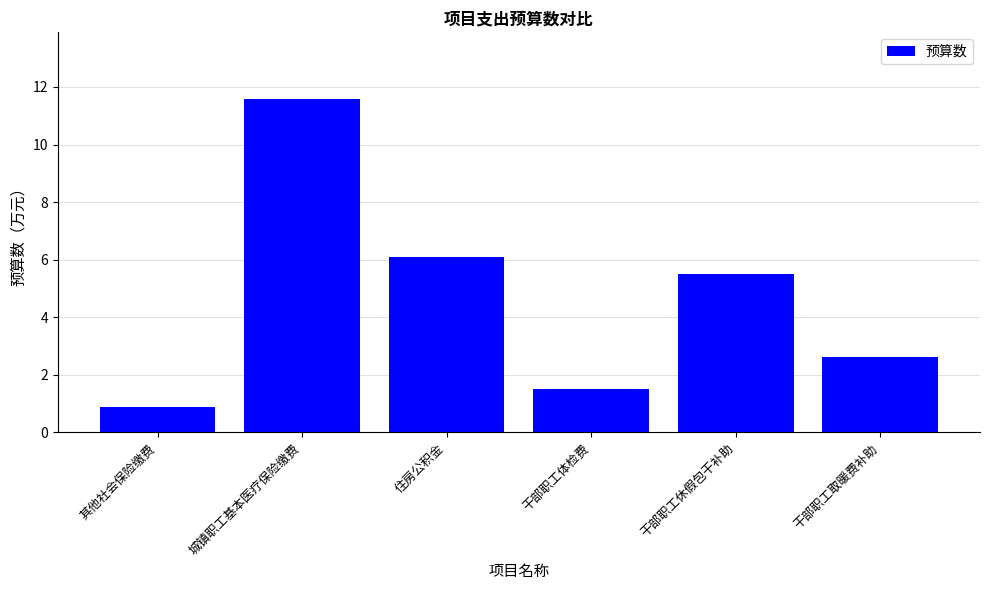

What is the change in value from 其他社会保险缴费 to 干部职工休假包干补助?

+4.6